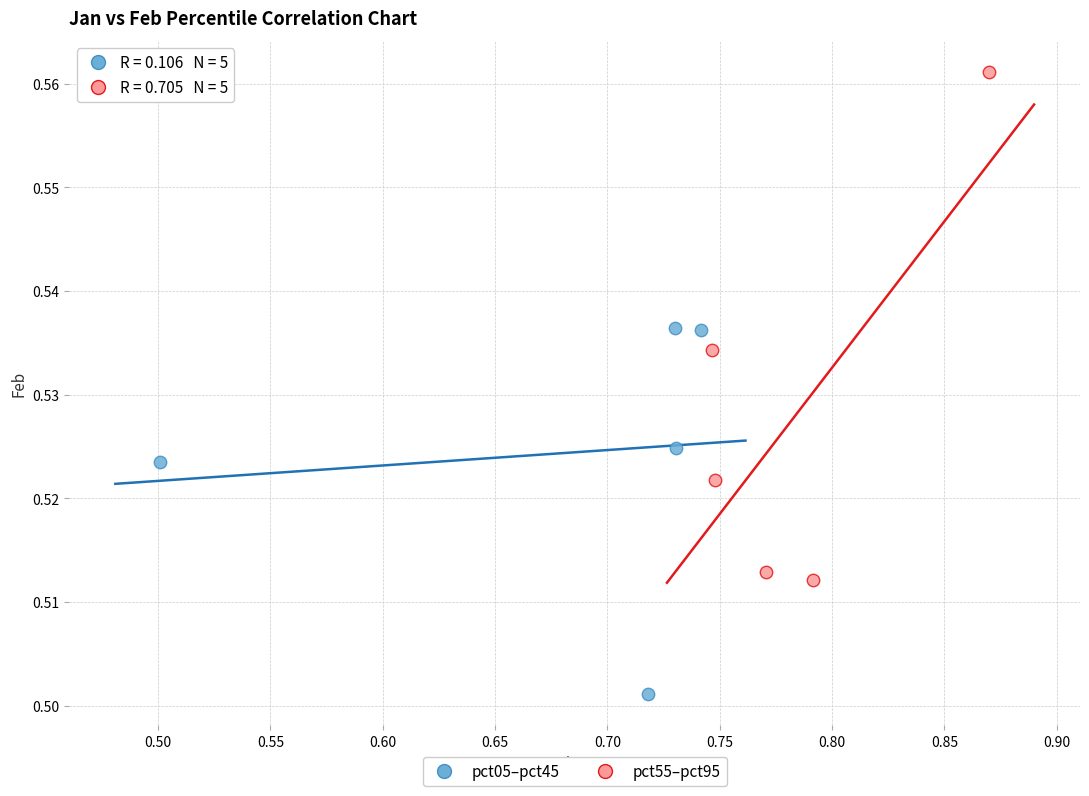

Which series contains the lowest Y value?

pct05–pct45